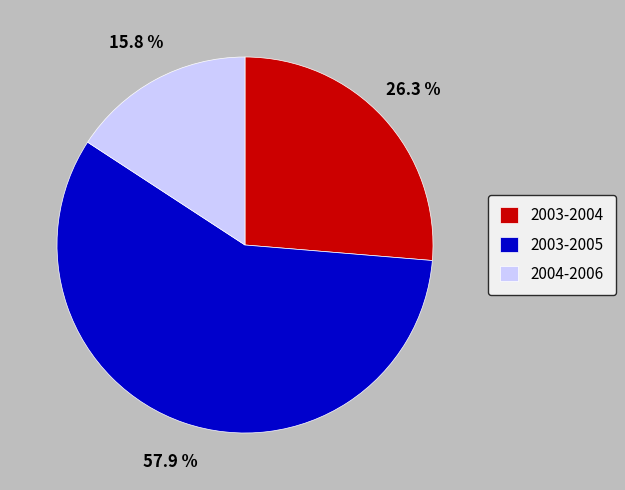

Which slice is the smallest?

2004-2006